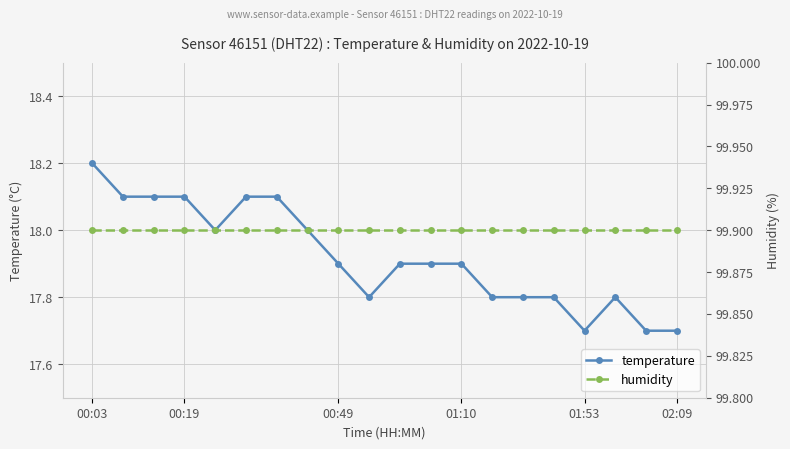

The humidity series shows 99.9 at 6. True or false?

True